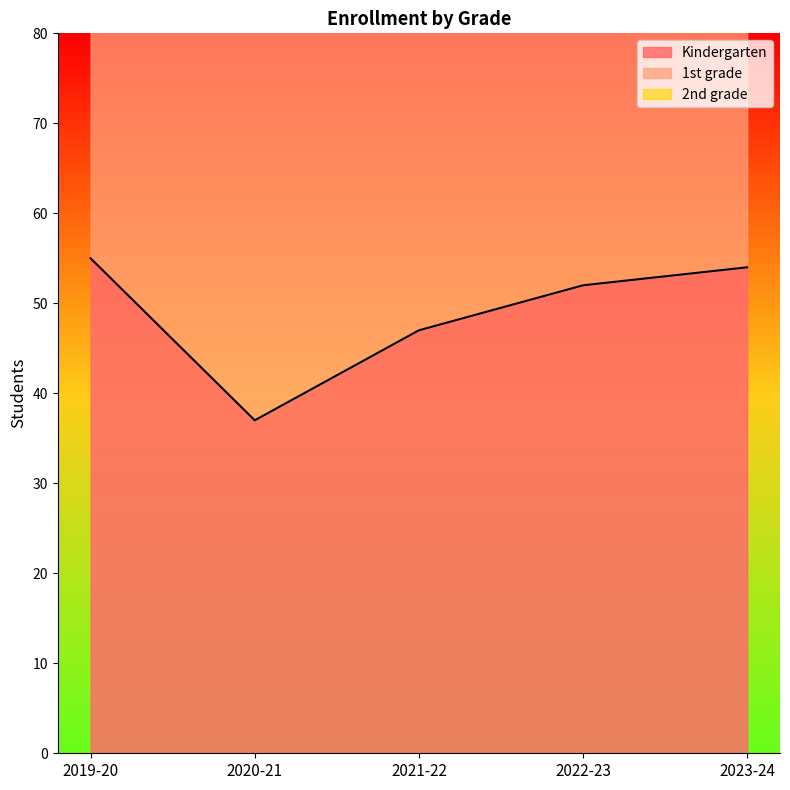

The value of Kindergarten at 2021-22 is 17. True or false?

False